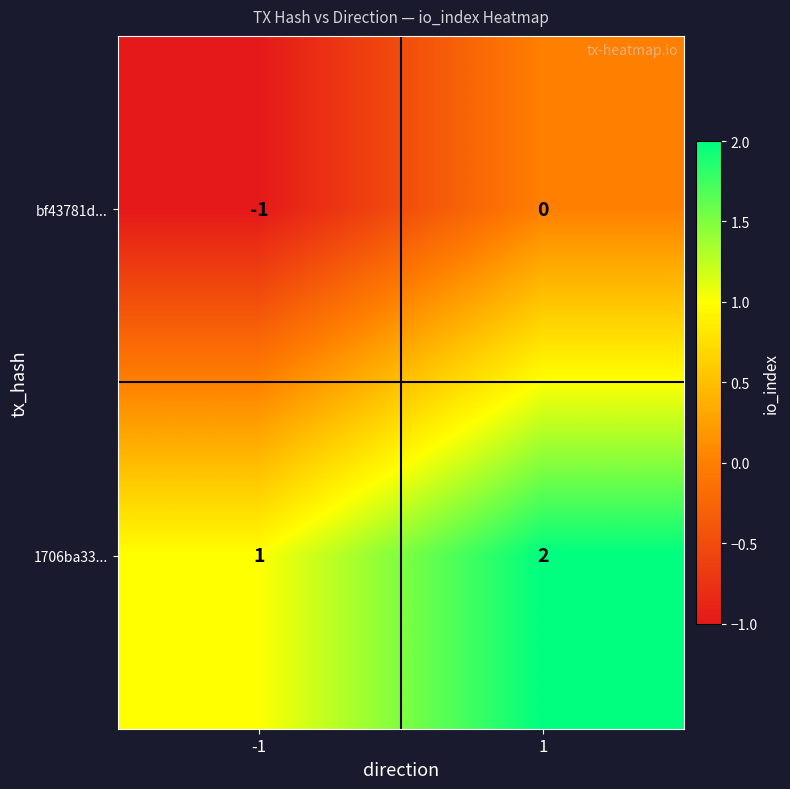

Reading right to left, extract all data points from this chart.

bf43781d...: 1=0	-1=-1
1706ba33...: 1=2	-1=1